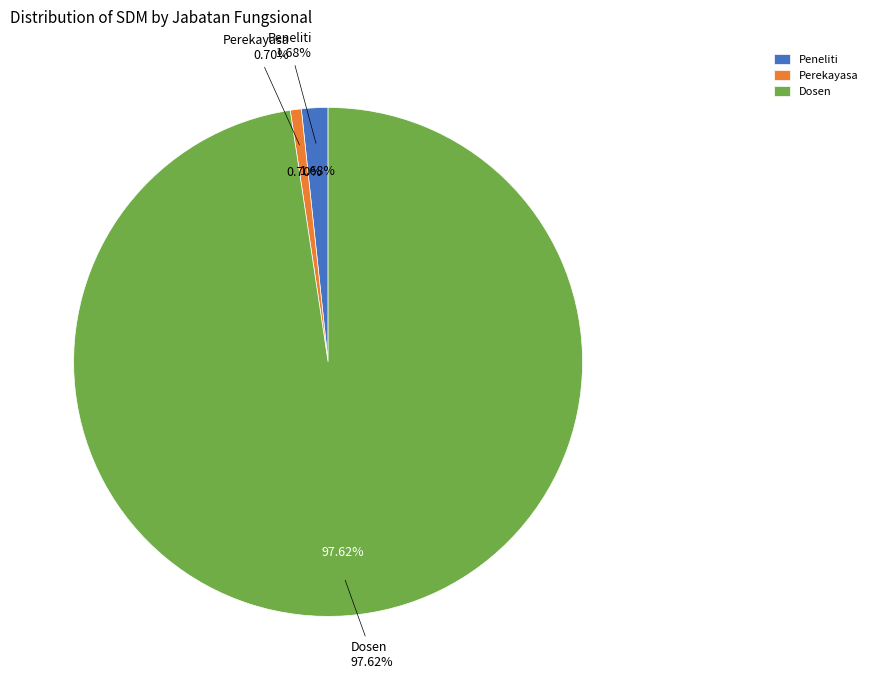

Is there a majority slice in this chart?

Yes